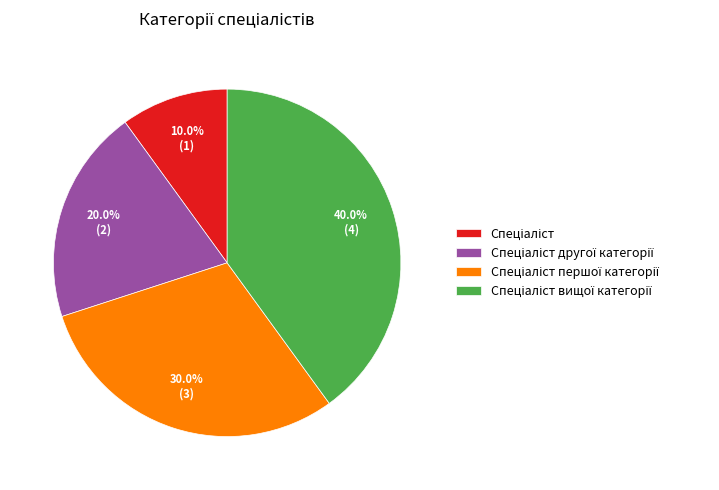

Is there a majority slice in this chart?

No